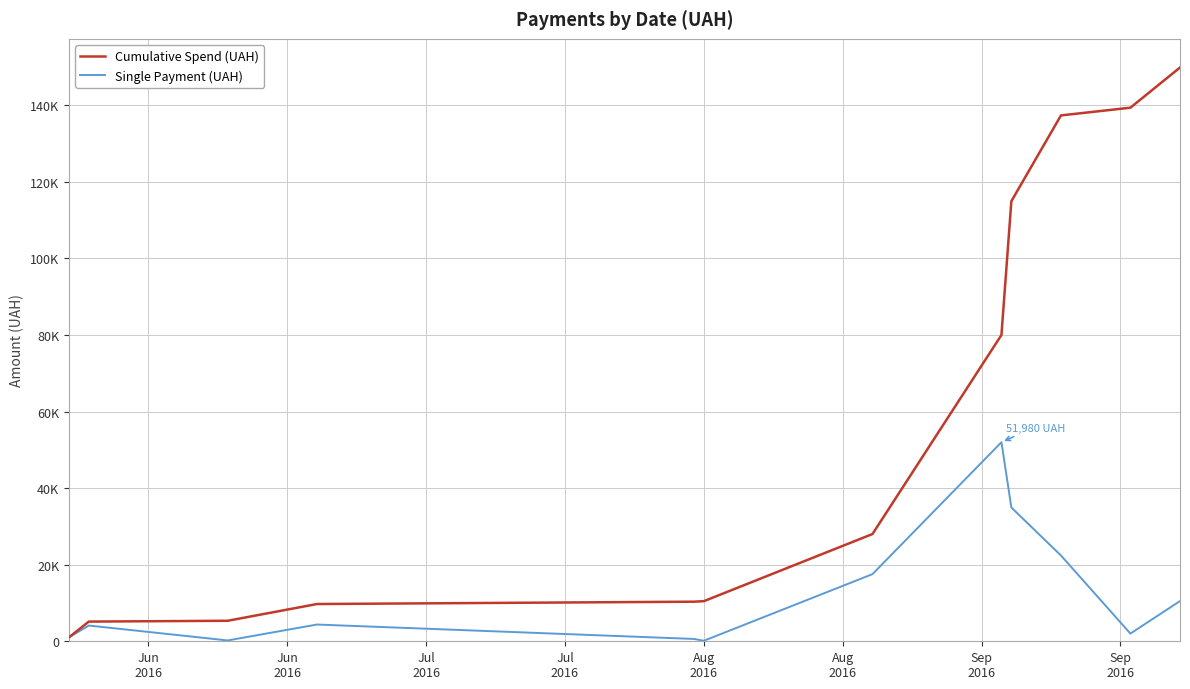

True or false: Cumulative Spend (UAH) and Single Payment (UAH) intersect in this chart.

False